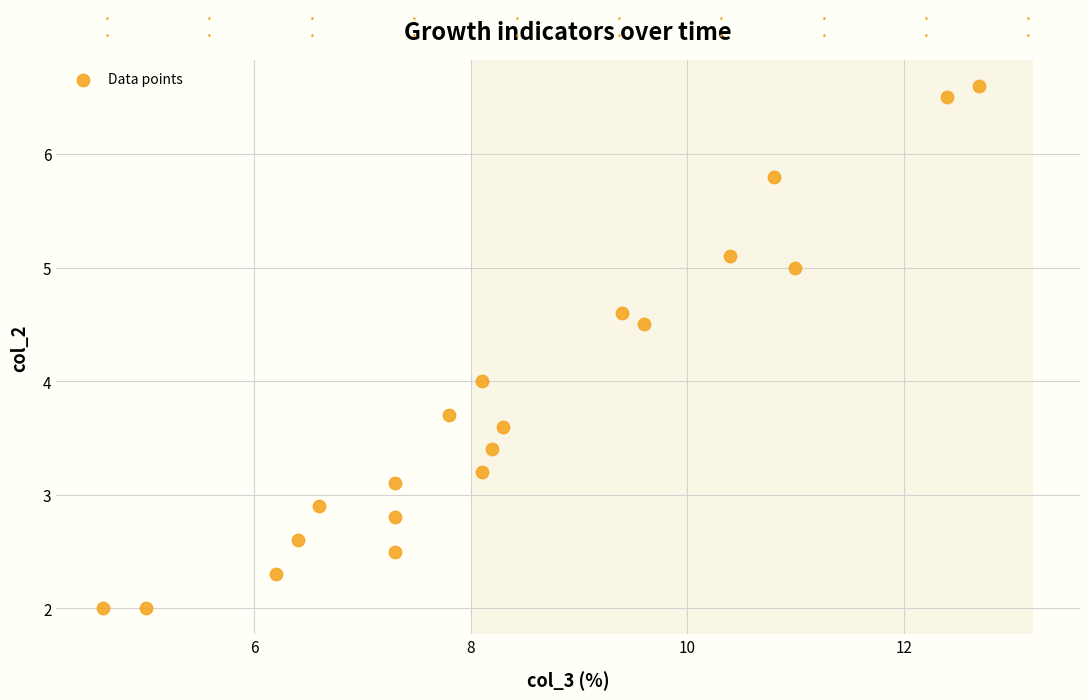

What is the range of Y values (max minus min)?

4.6